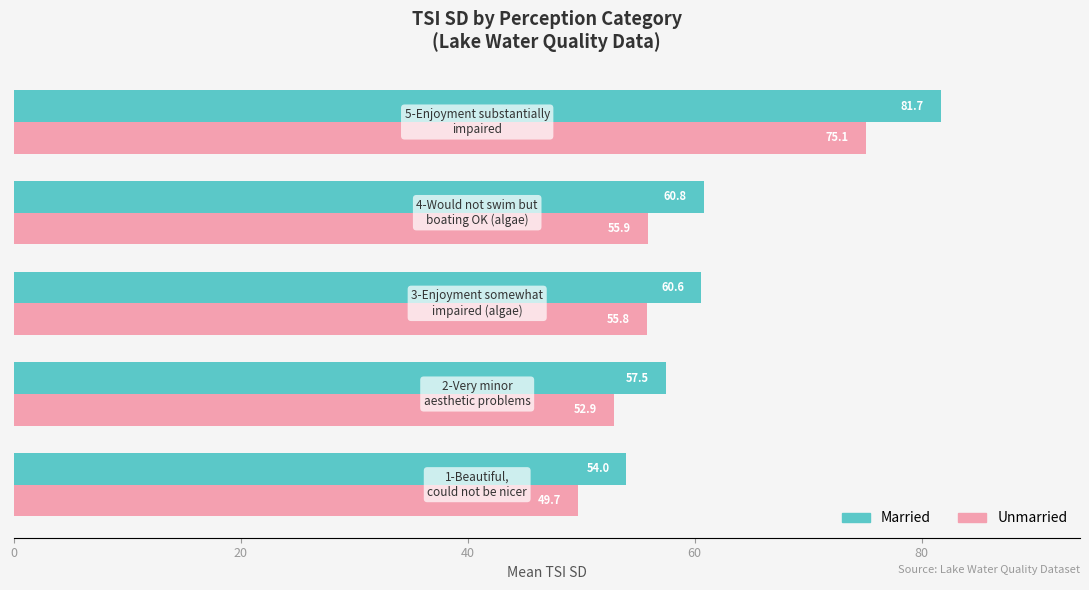

What is the lowest value of the Unmarried series?

49.7